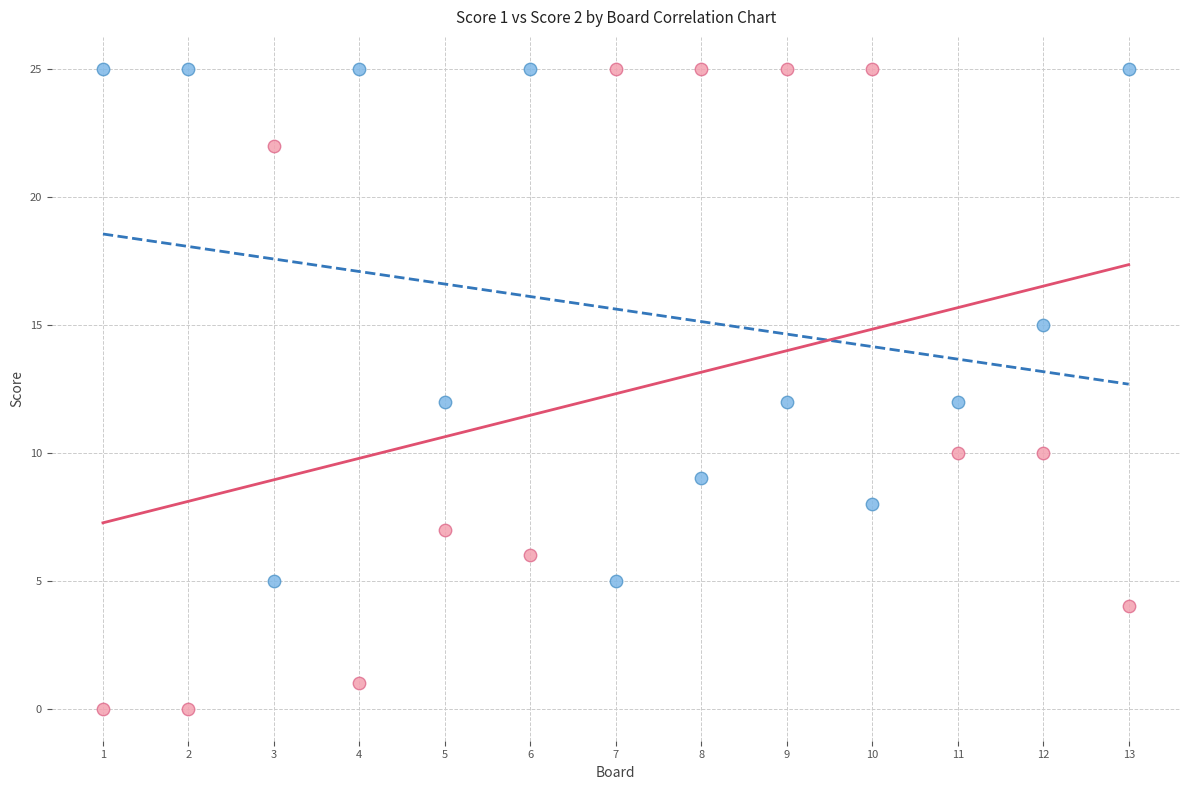

Which series has the widest spread of Y values?

Score 2